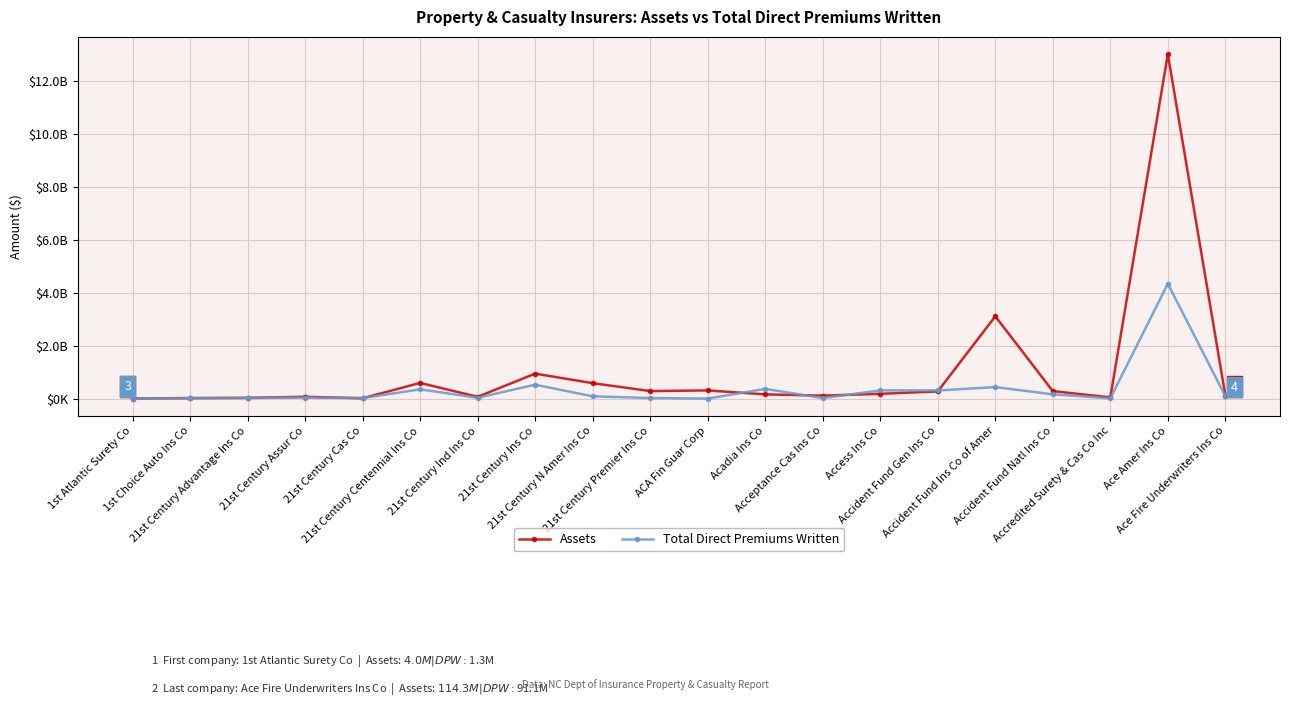

What position from the left is ACA Fin Guar Corp?

11